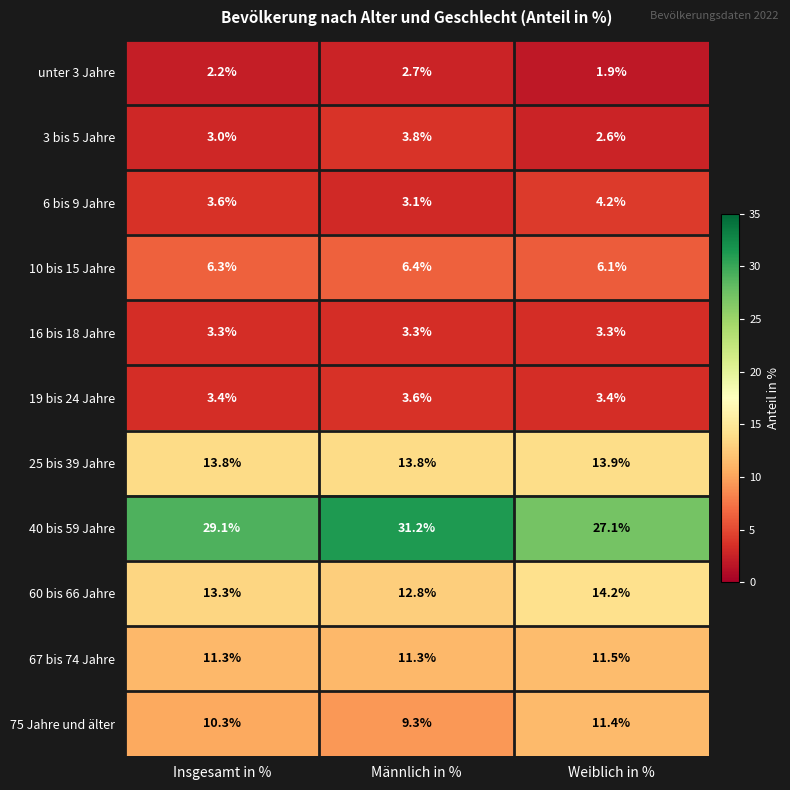

What is the difference between the highest and lowest values at Insgesamt in %?

26.9